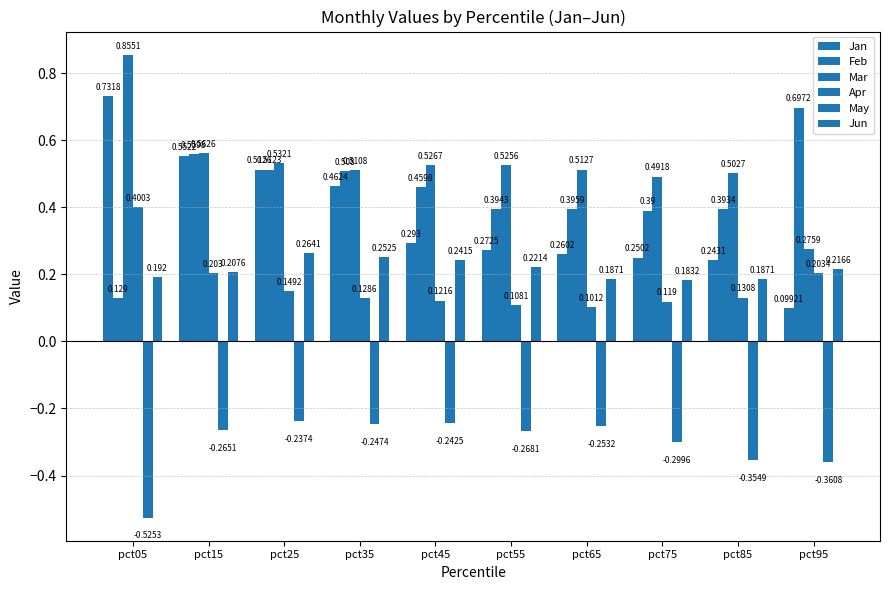

Which series changed the most between pct45 and pct95?

Mar